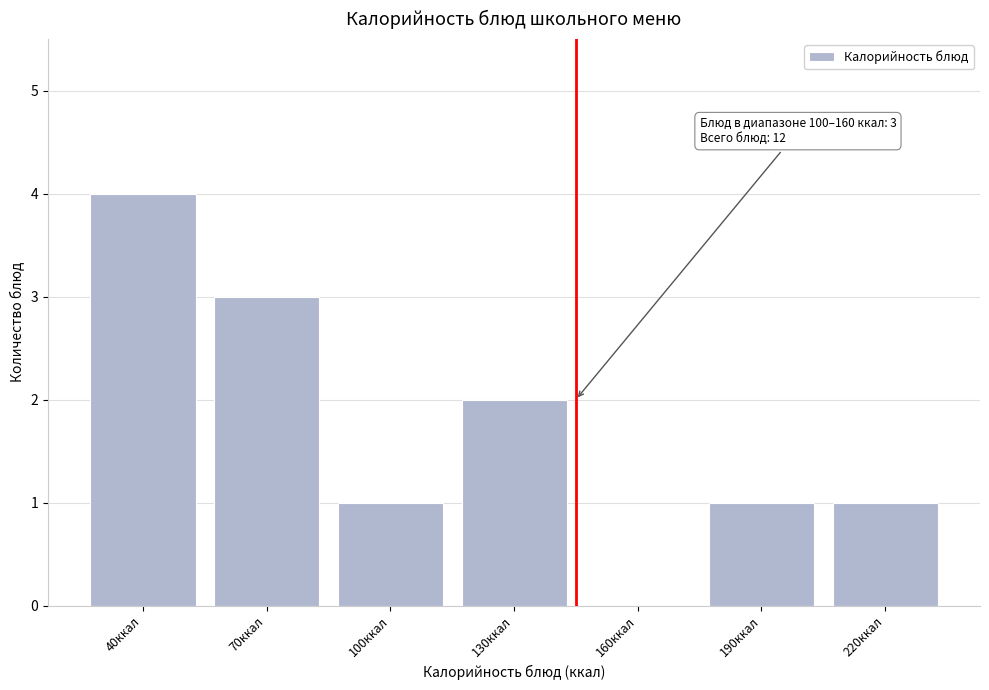

Reading right to left, list all the values displayed in this chart.

220ккал=1	190ккал=1	160ккал=0	130ккал=2	100ккал=1	70ккал=3	40ккал=4